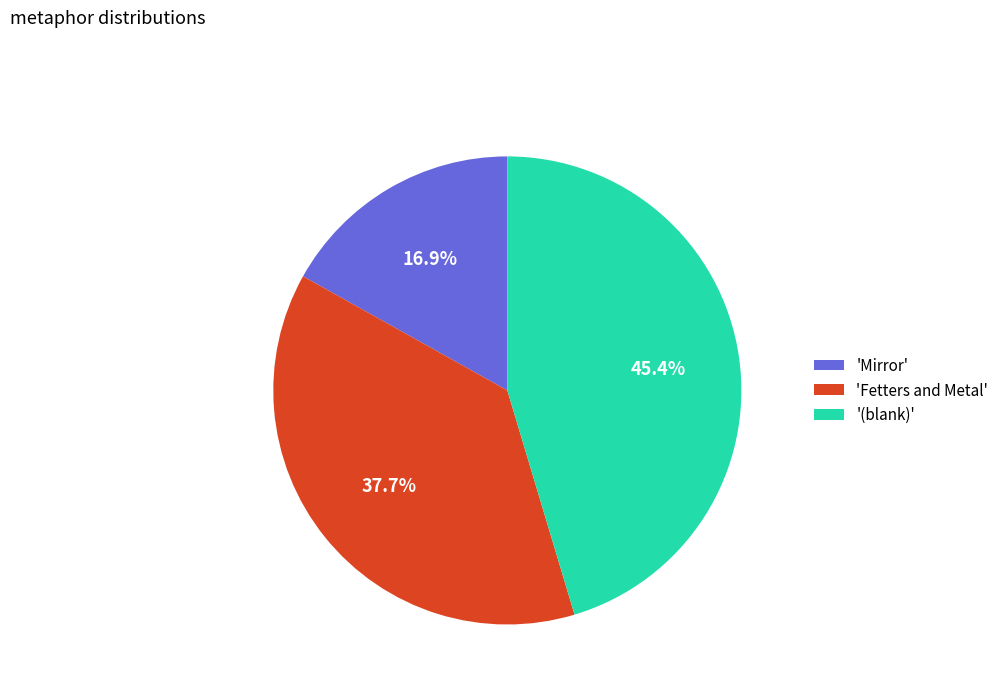

How much of the chart is everything except 'Mirror'?

83.1%